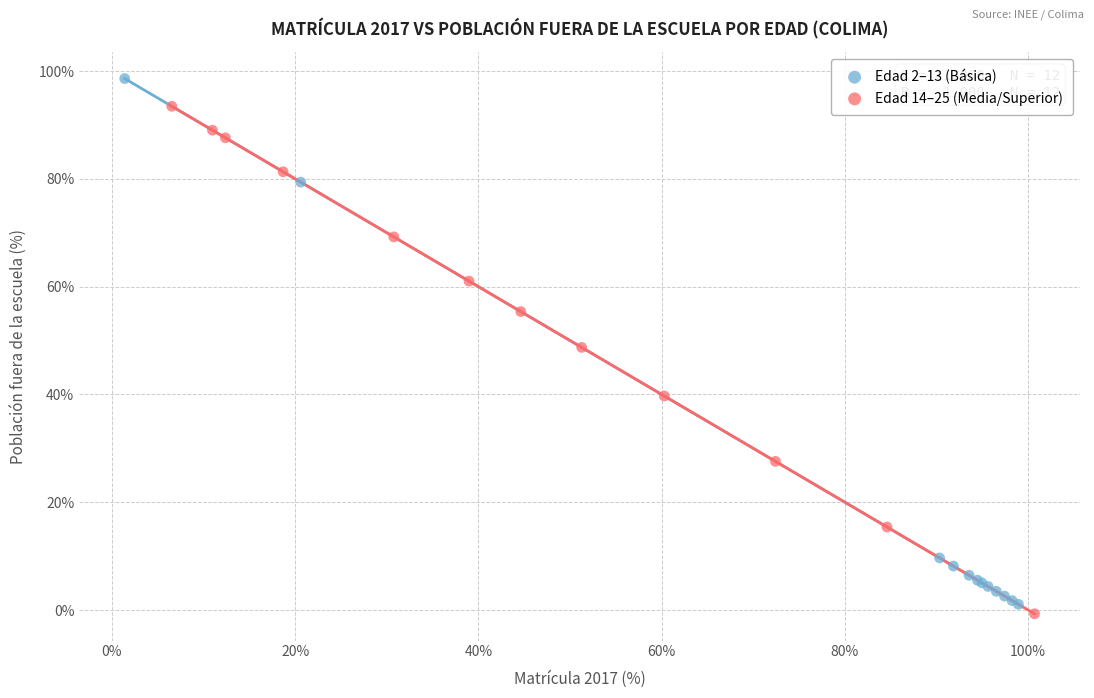

Which series reaches the maximum Y coordinate?

Edad 2–13 (Básica)